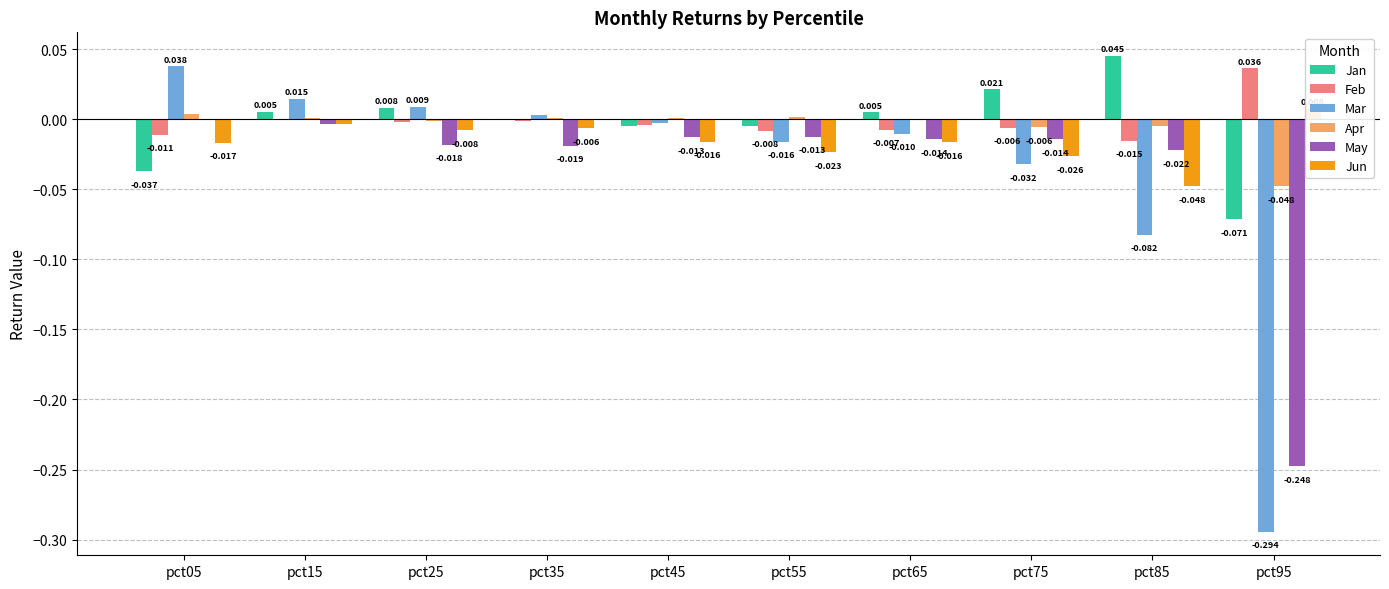

At which label does Mar reach its peak?

pct05